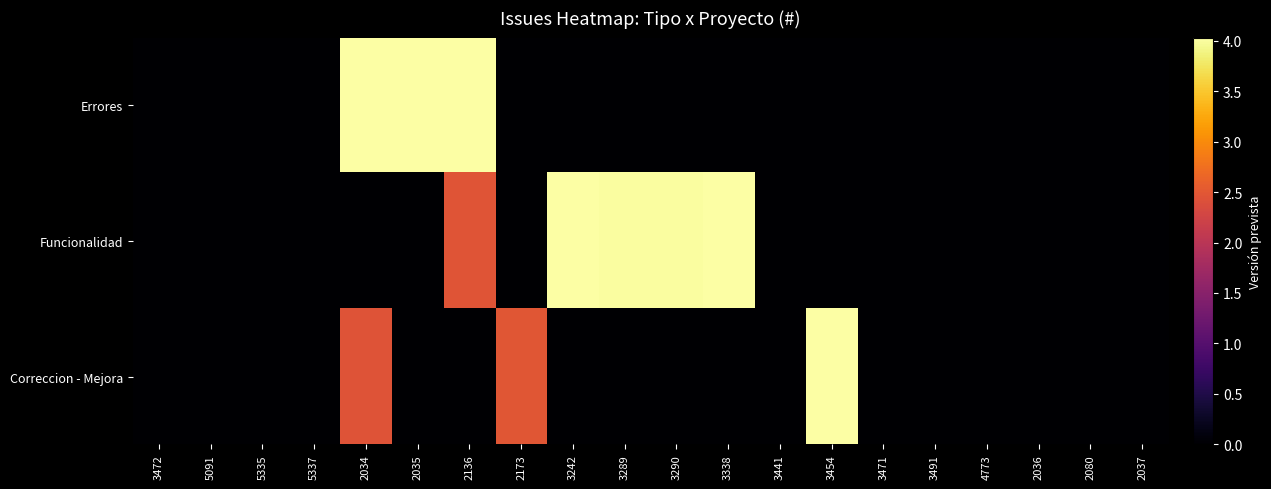

Rank the series by their maximum value, from lowest to highest.

Errores, Funcionalidad, Correccion - Mejora